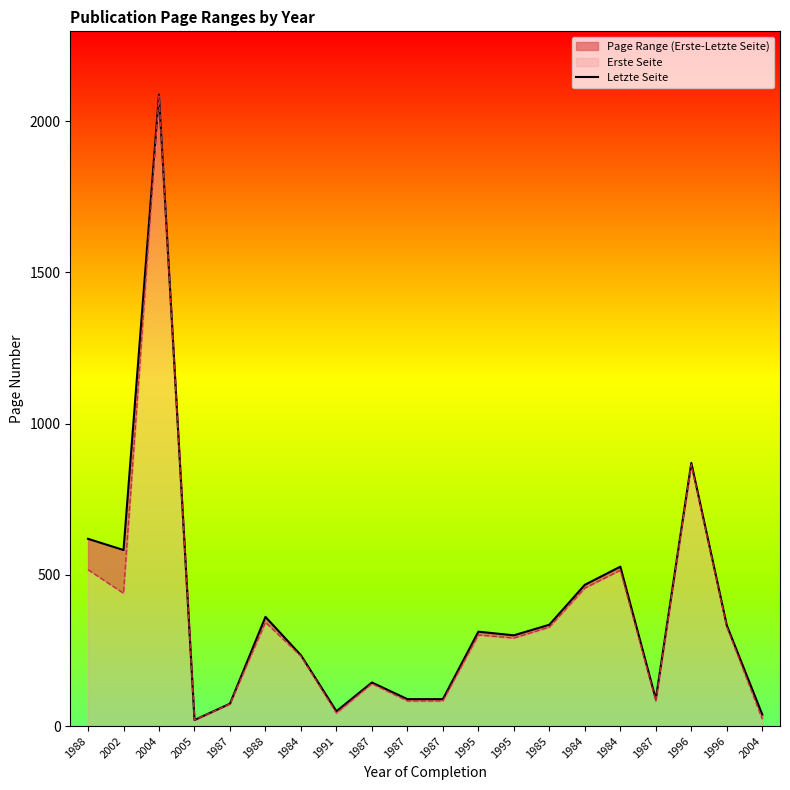

List the labels in order of value, smallest first.

2005, 2004, 1991, 1987, 1987, 1987, 1987, 1987, 1984, 1995, 1995, 1996, 1985, 1988, 1984, 1984, 2002, 1988, 1996, 2004